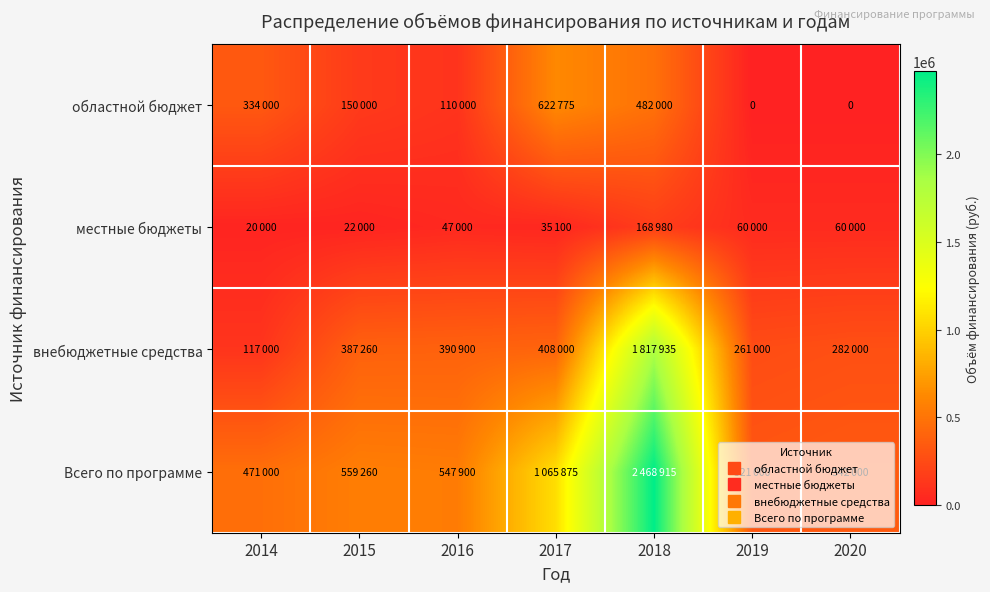

What is the sum of the местные бюджеты values at 2016 and 2017?

82100